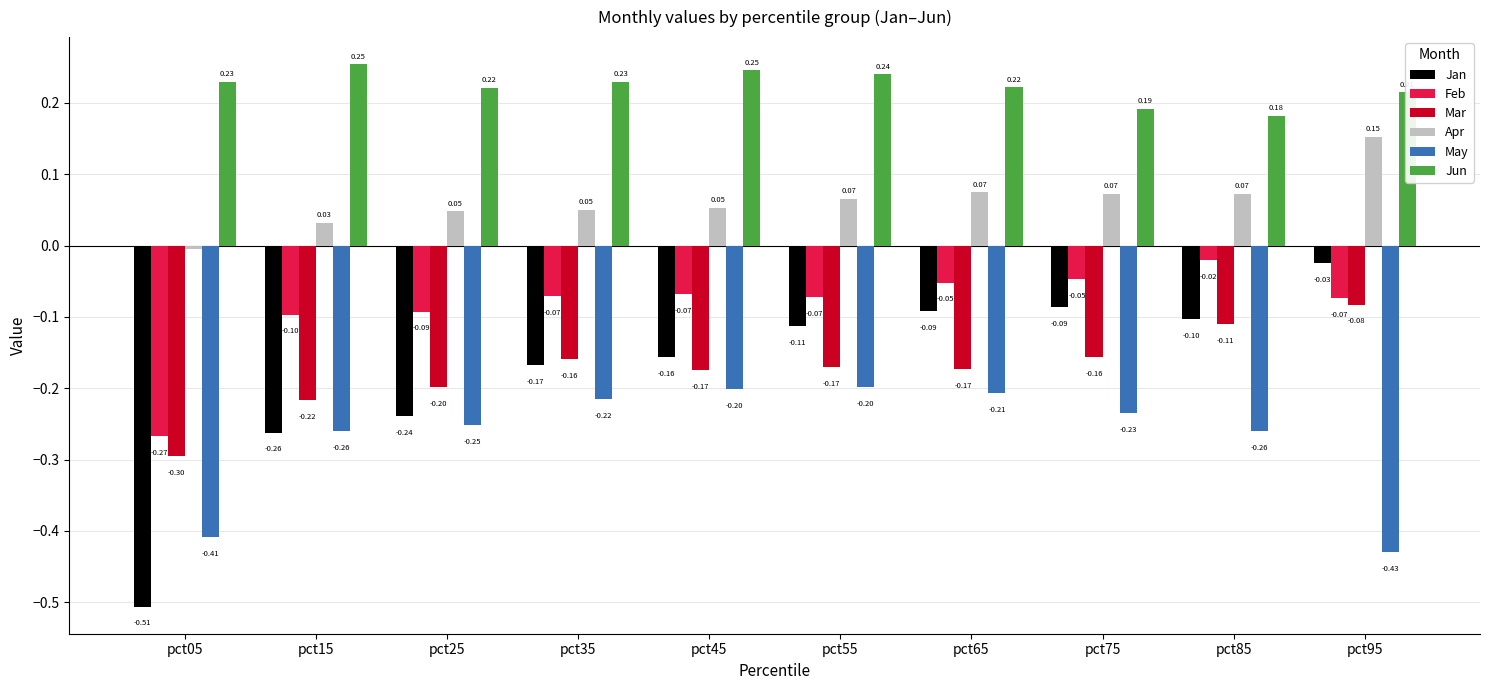

Which series has the widest spread of values?

Jan